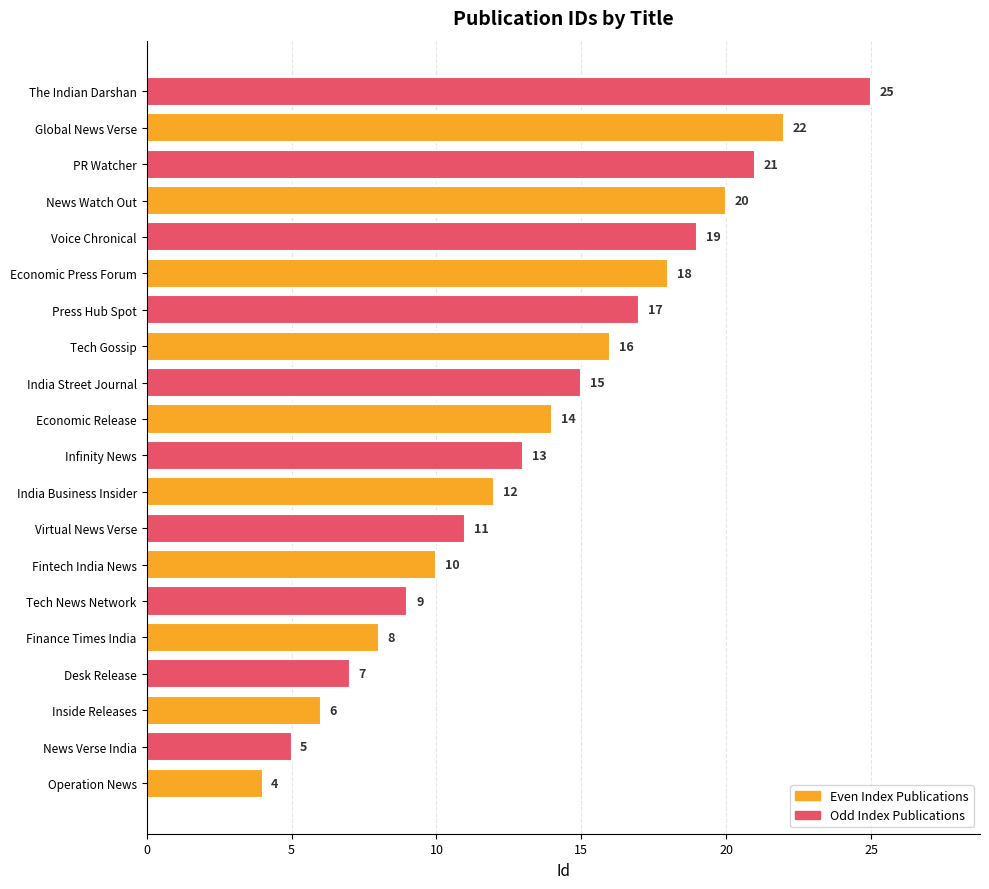

At which label is the value closest to 14?

Economic Release